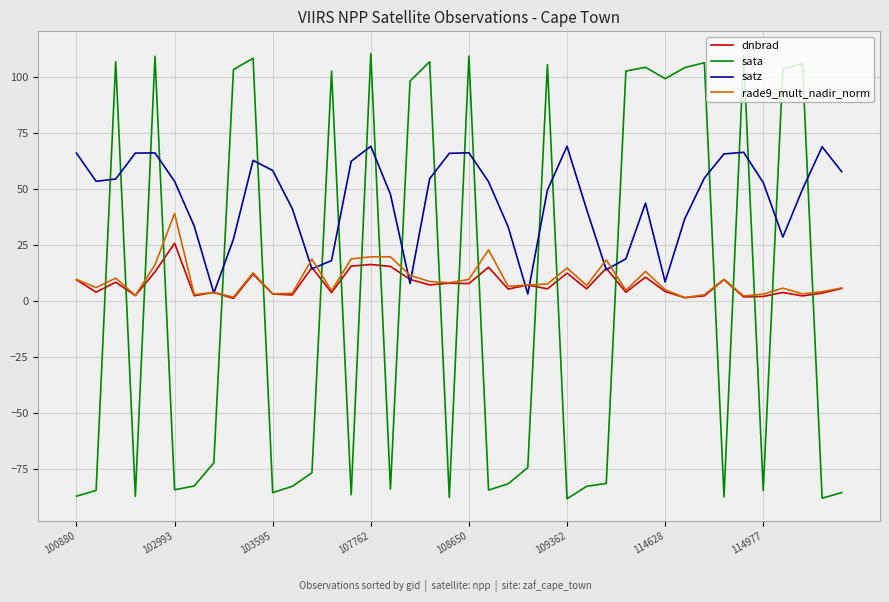

What is the maximum value for satz?

68.9